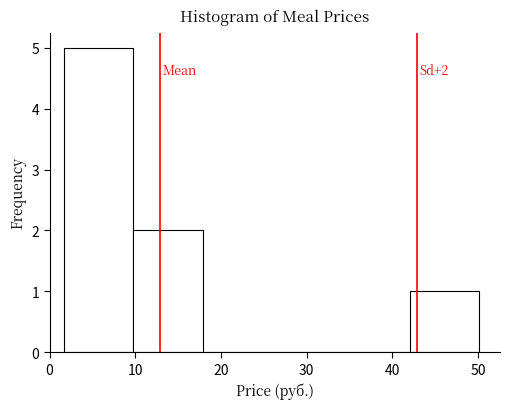

Over which range of the x-axis is the bar tallest?

2 to 10